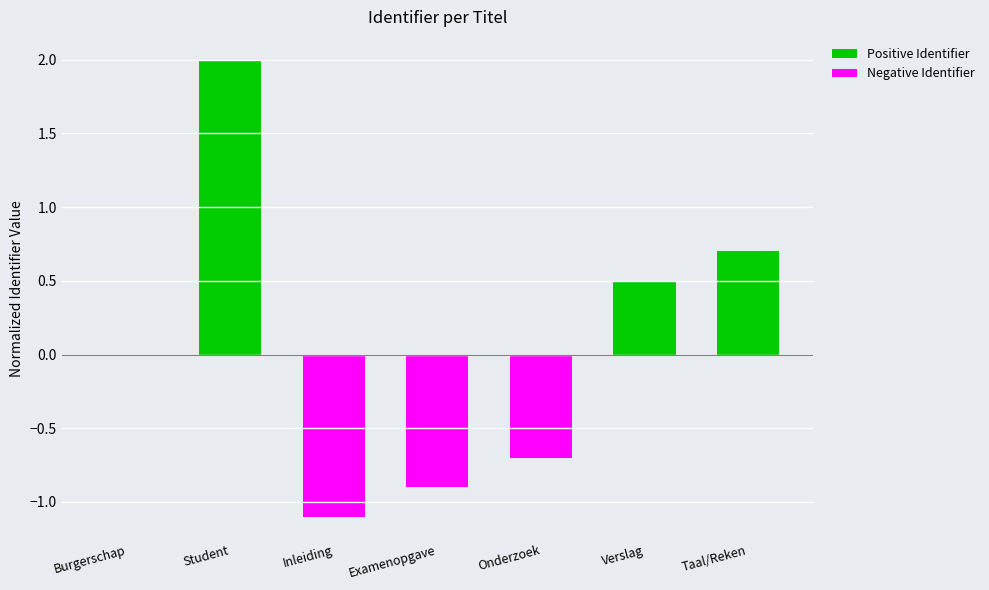

Which series has the largest total across all categories?

Positive Identifier